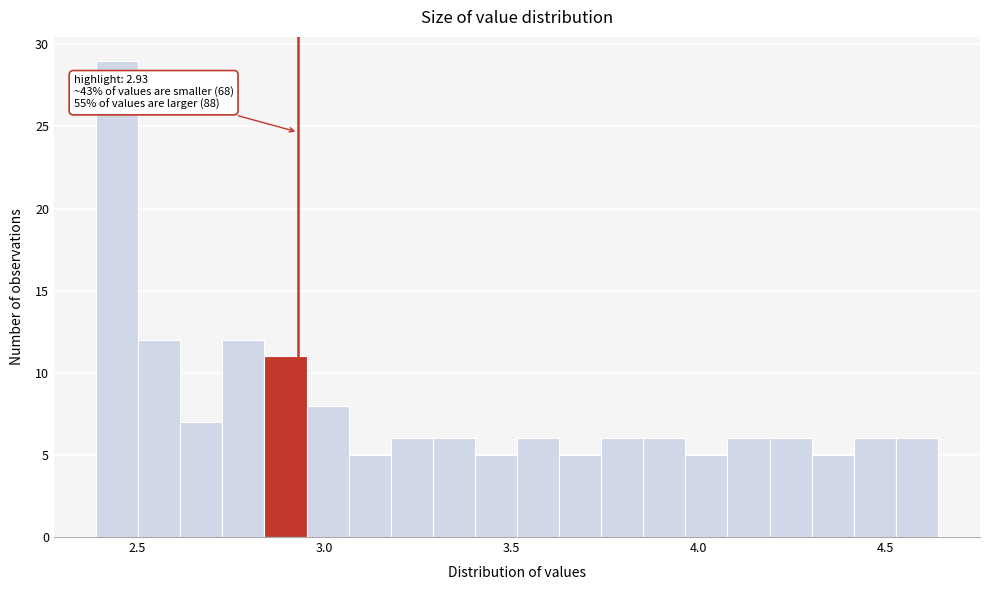

Around what value on the x-axis is the tallest bar? Give the approximate position of its centre, as read against the axis.

2.45